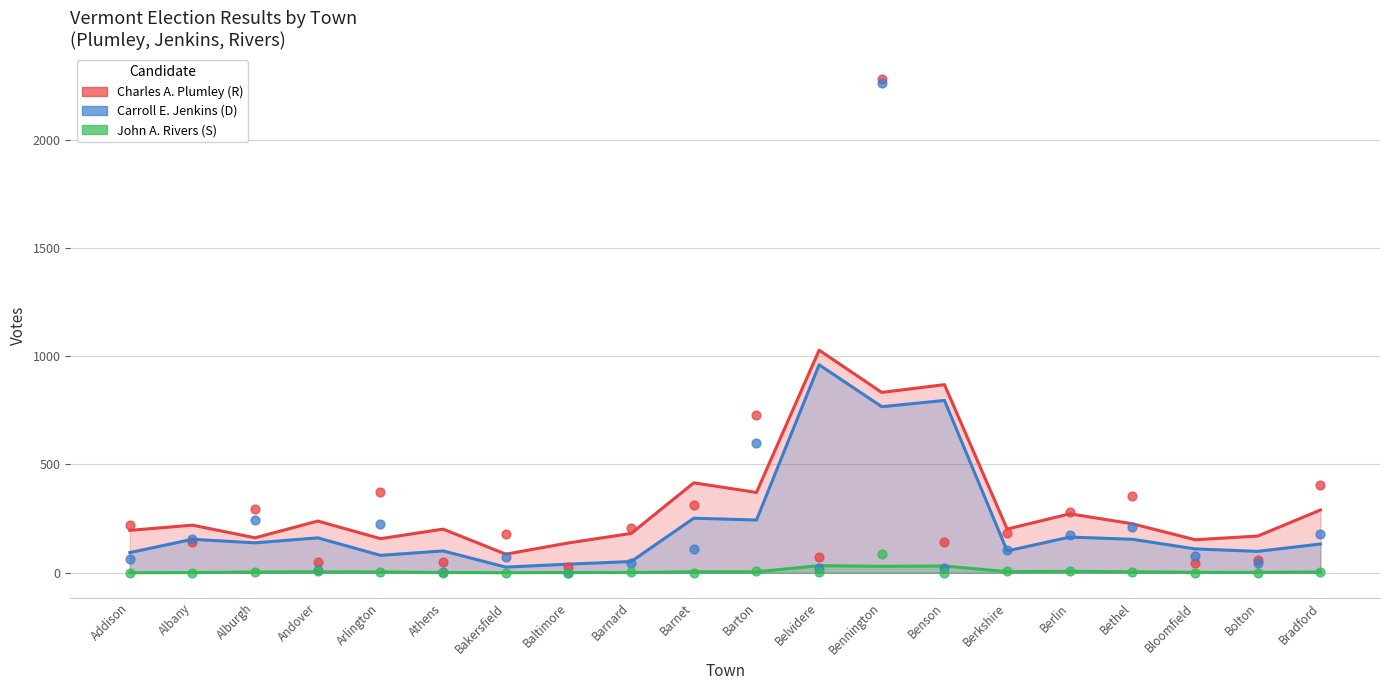

In the Charles A. Plumley (R) series, what Y value is closest to 1154?

728